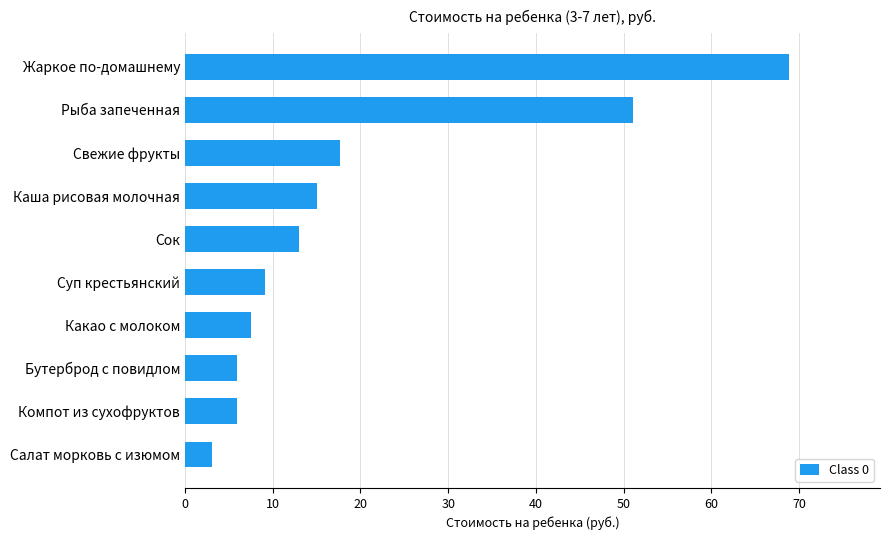

True or false: the data shows 13.0 at Сок.

True